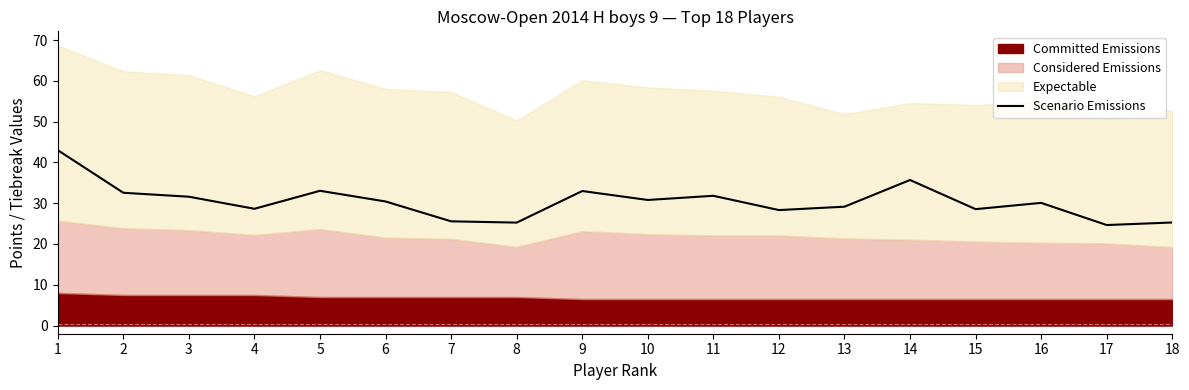

True or false: the data shows 14.0 at 12.

False